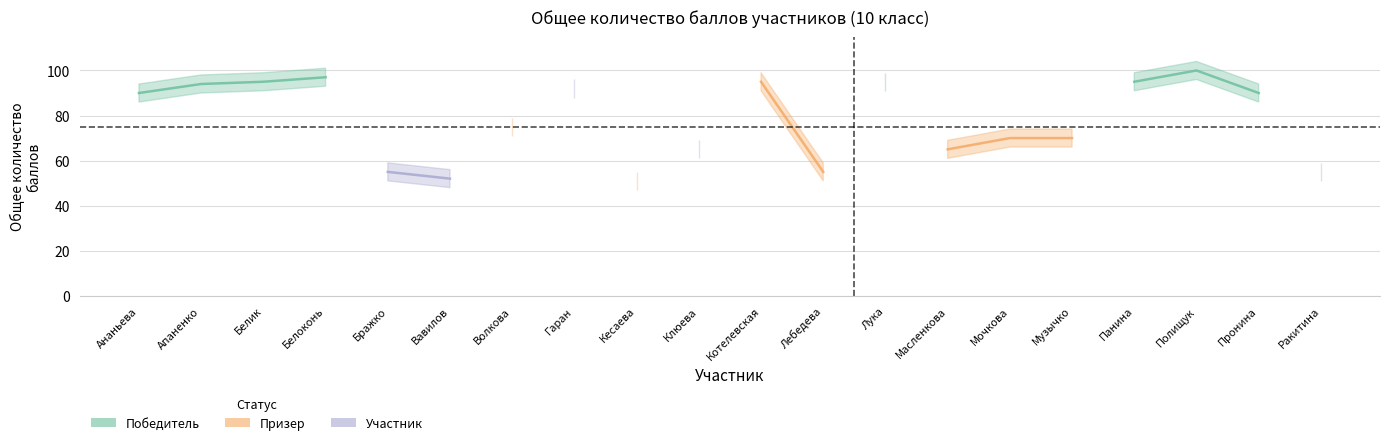

Does the chart display data point markers on the line(s)?

No